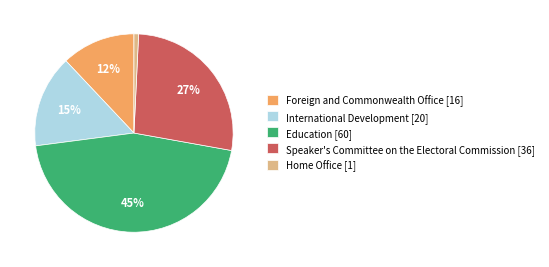

True or false: Home Office accounts for 1% of the total.

True